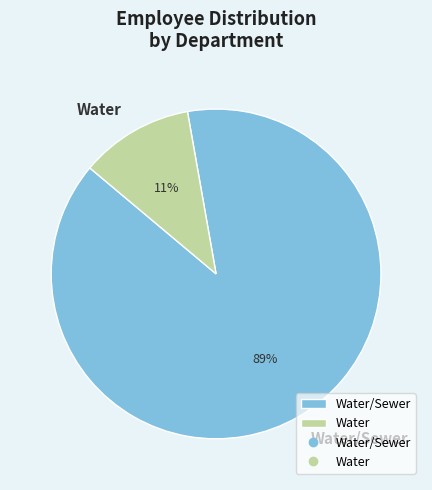

To the nearest percent, what is the average slice percentage?

50%